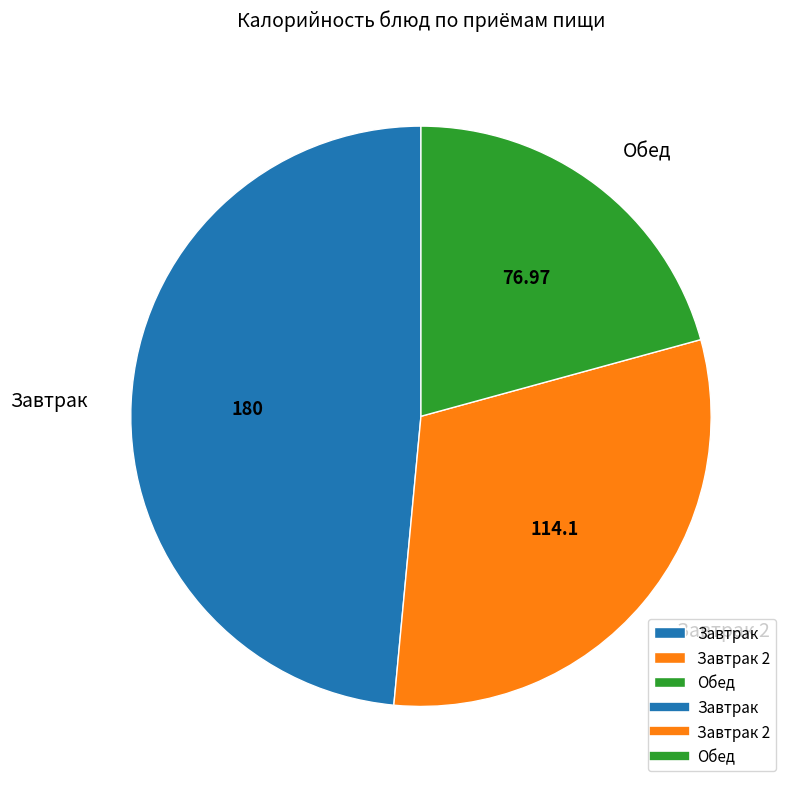

Combined, do Завтрак and Завтрак 2 account for over 50%?

Yes